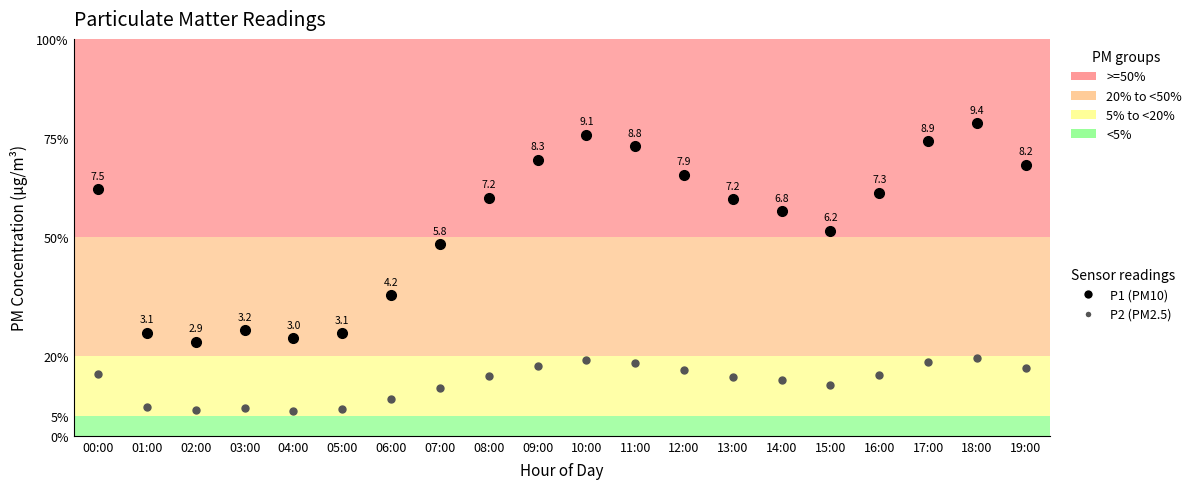

What position from the right is 11:00?

9